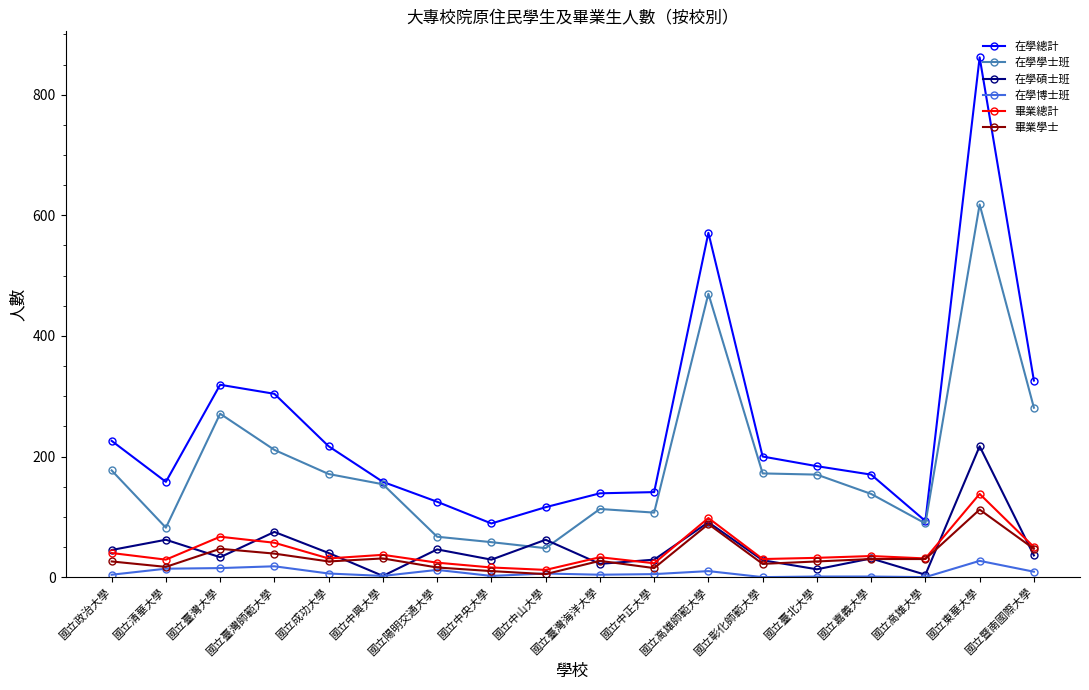

True or false: 在學博士班 and 在學總計 intersect in this chart.

False